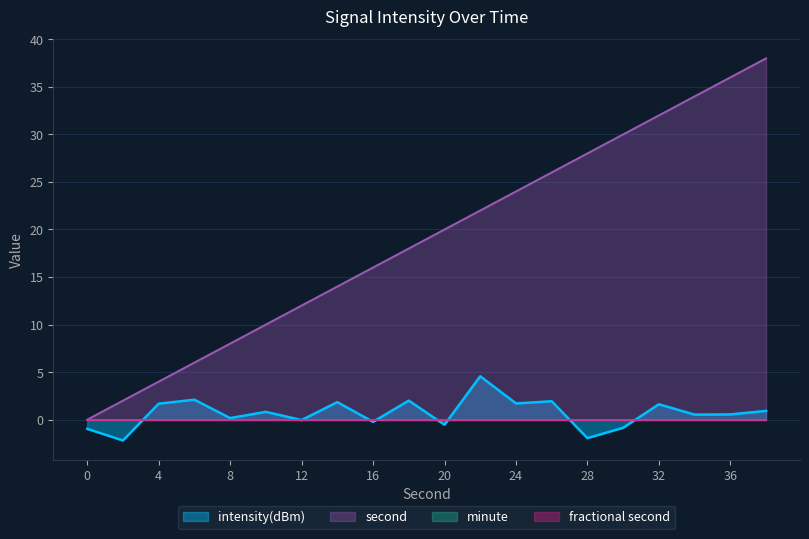

True or false: second has a value of 6.7 at 32.

False